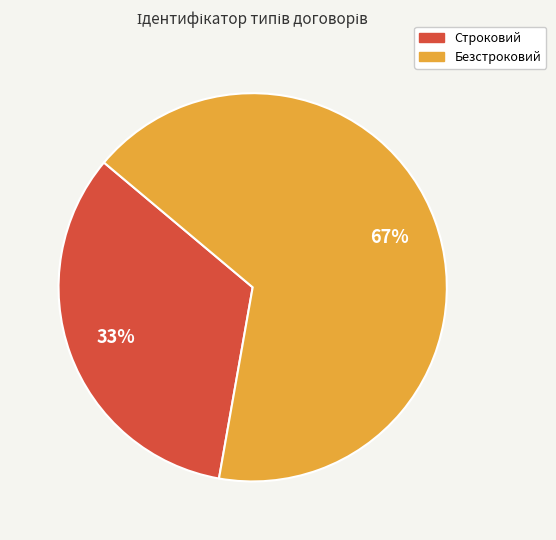

Approximately how many times larger is the value at Строковий compared to Безстроковий?

0.5